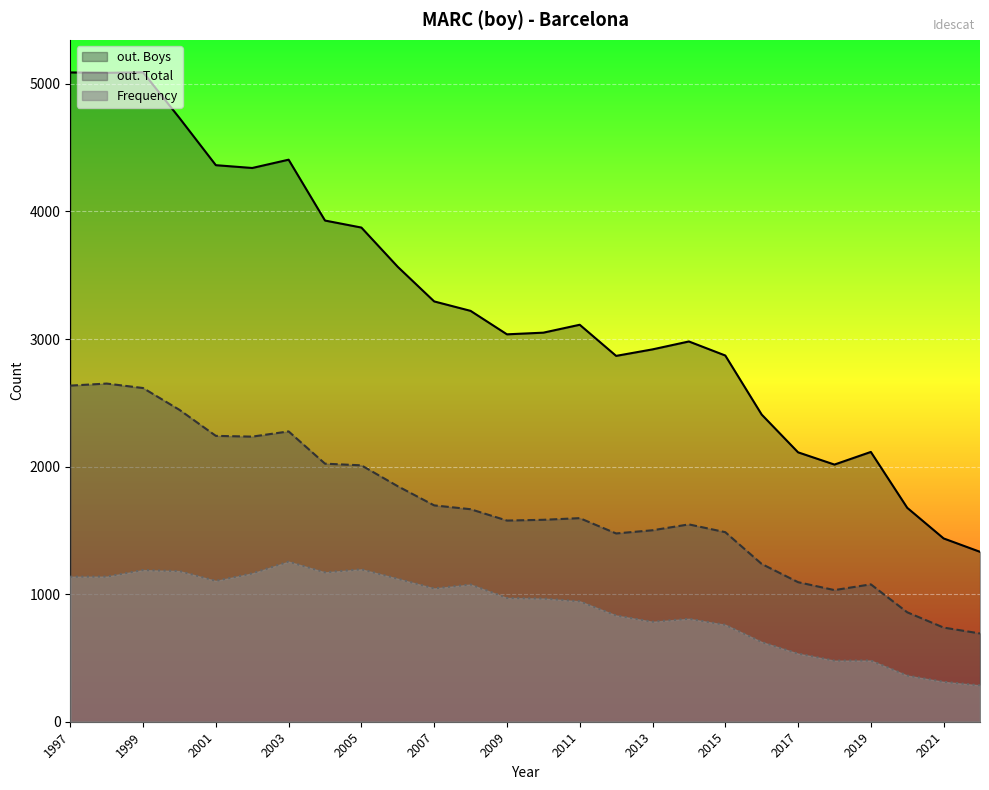

The value of Frequency at 2019 is 480. True or false?

True